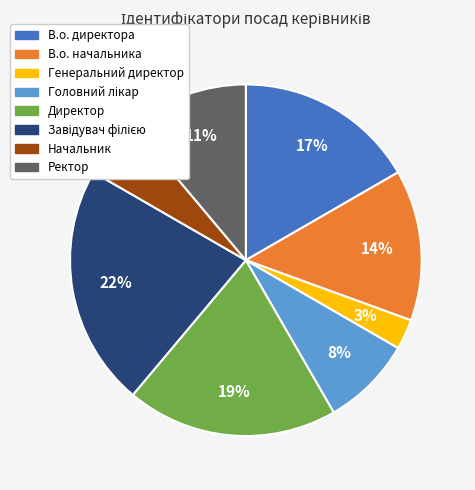

True or false: Ректор accounts for 20% of the total.

False